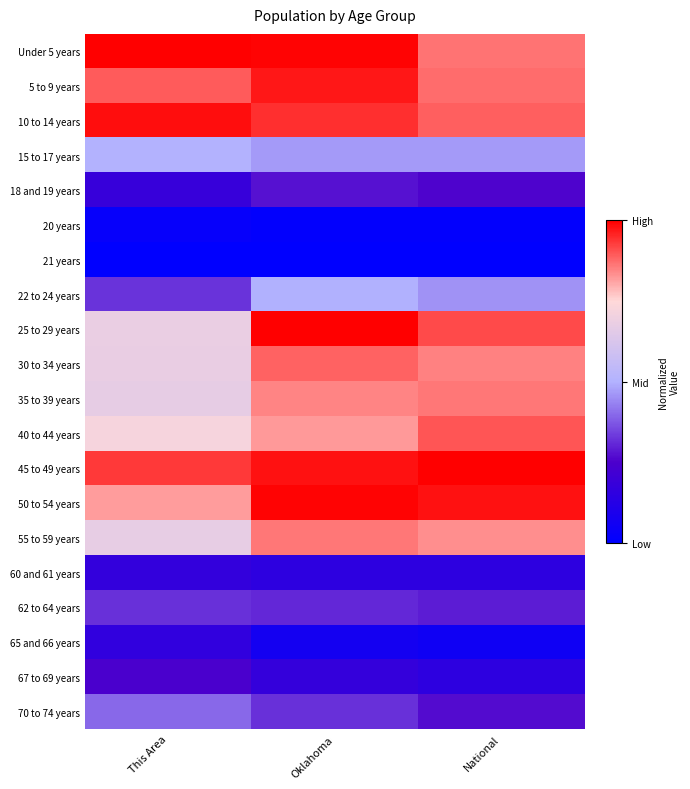

Reading left to right, what are all the values shown in this chart?

Under 5 years: This Area=1.0	Oklahoma=1.0	National=0.9
5 to 9 years: This Area=0.9	Oklahoma=1.0	National=0.9
10 to 14 years: This Area=1.0	Oklahoma=0.9	National=0.9
15 to 17 years: This Area=0.5	Oklahoma=0.5	National=0.5
18 and 19 years: This Area=0.2	Oklahoma=0.3	National=0.3
20 years: This Area=0.0	Oklahoma=0.0	National=0.0
21 years: This Area=0.0	Oklahoma=0.0	National=0.0
22 to 24 years: This Area=0.3	Oklahoma=0.5	National=0.5
25 to 29 years: This Area=0.7	Oklahoma=1.0	National=0.9
30 to 34 years: This Area=0.7	Oklahoma=0.9	National=0.9
35 to 39 years: This Area=0.7	Oklahoma=0.8	National=0.9
40 to 44 years: This Area=0.7	Oklahoma=0.8	National=0.9
45 to 49 years: This Area=0.9	Oklahoma=1.0	National=1.0
50 to 54 years: This Area=0.8	Oklahoma=1.0	National=1.0
55 to 59 years: This Area=0.7	Oklahoma=0.9	National=0.8
60 and 61 years: This Area=0.2	Oklahoma=0.2	National=0.2
62 to 64 years: This Area=0.3	Oklahoma=0.3	National=0.3
65 and 66 years: This Area=0.2	Oklahoma=0.1	National=0.1
67 to 69 years: This Area=0.2	Oklahoma=0.2	National=0.2
70 to 74 years: This Area=0.4	Oklahoma=0.3	National=0.3